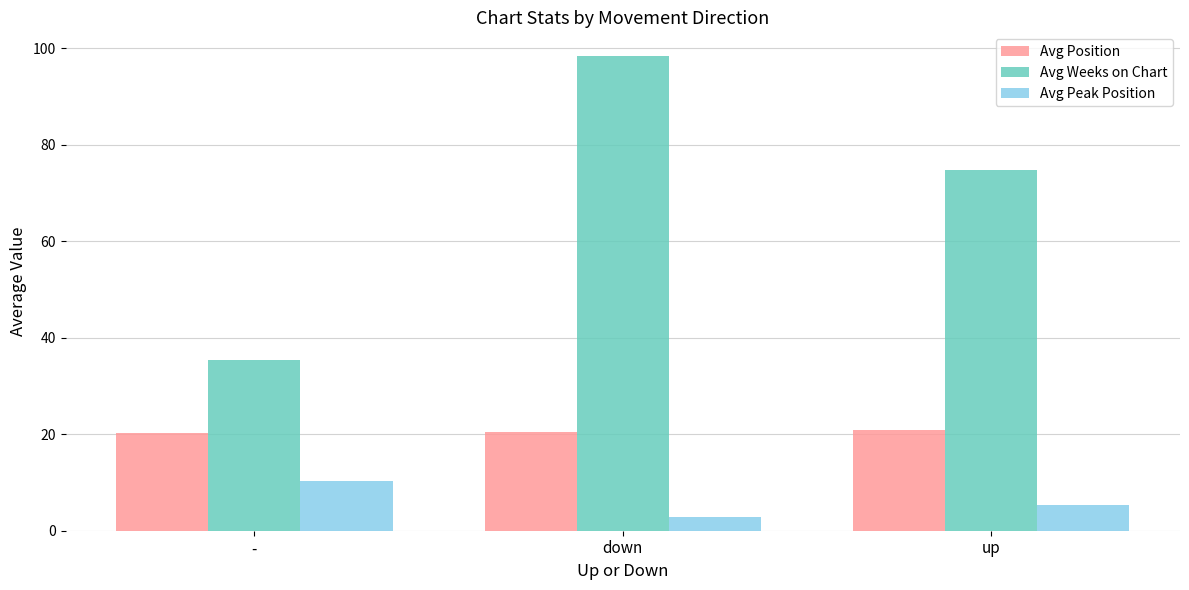

At up, list the series in order from largest to smallest.

Avg Weeks on Chart, Avg Position, Avg Peak Position